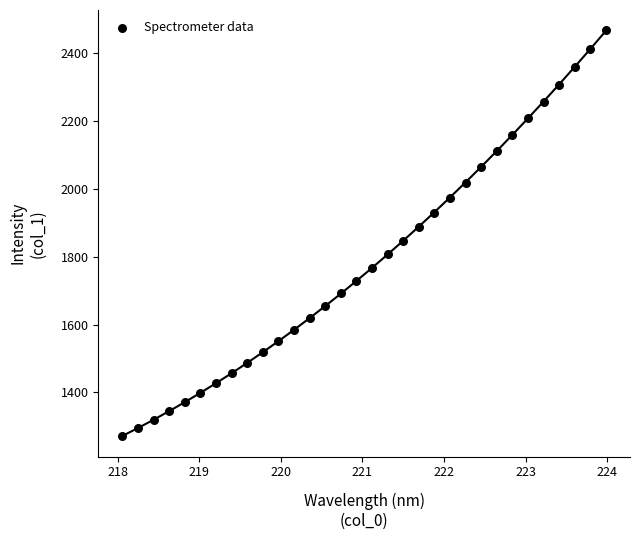

What is the range of Y values (max minus min)?

1197.3